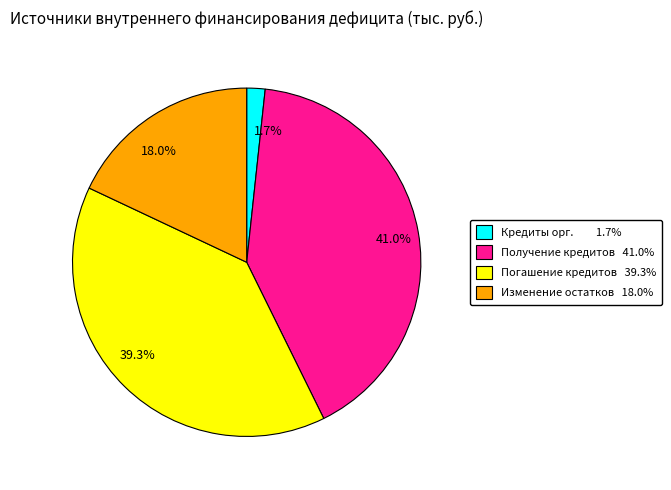

Count the number of slices in the pie.

4